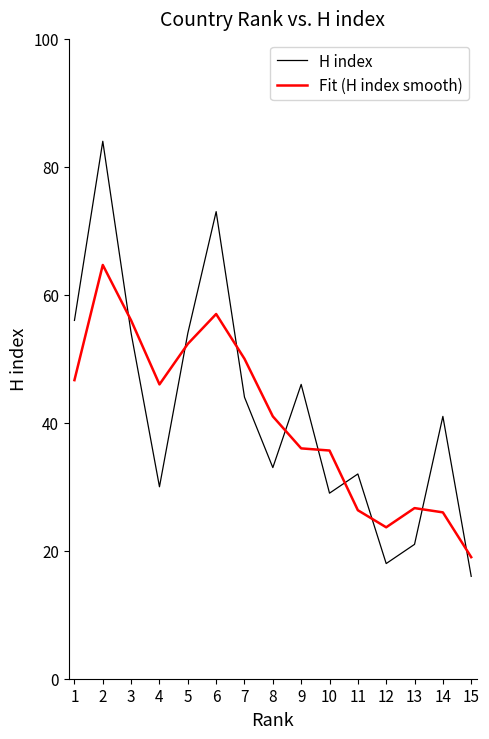

Which series changed the most between 5 and 14?

Fit (H index smooth)